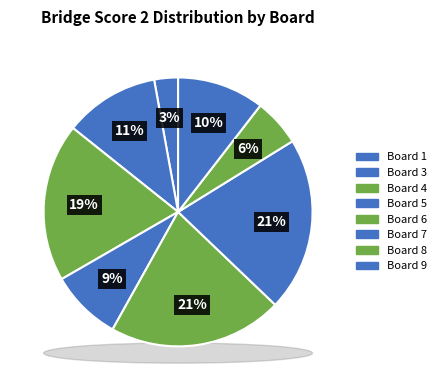

To the nearest percent, what is the combined percentage of Board 1 and Board 4?

22%